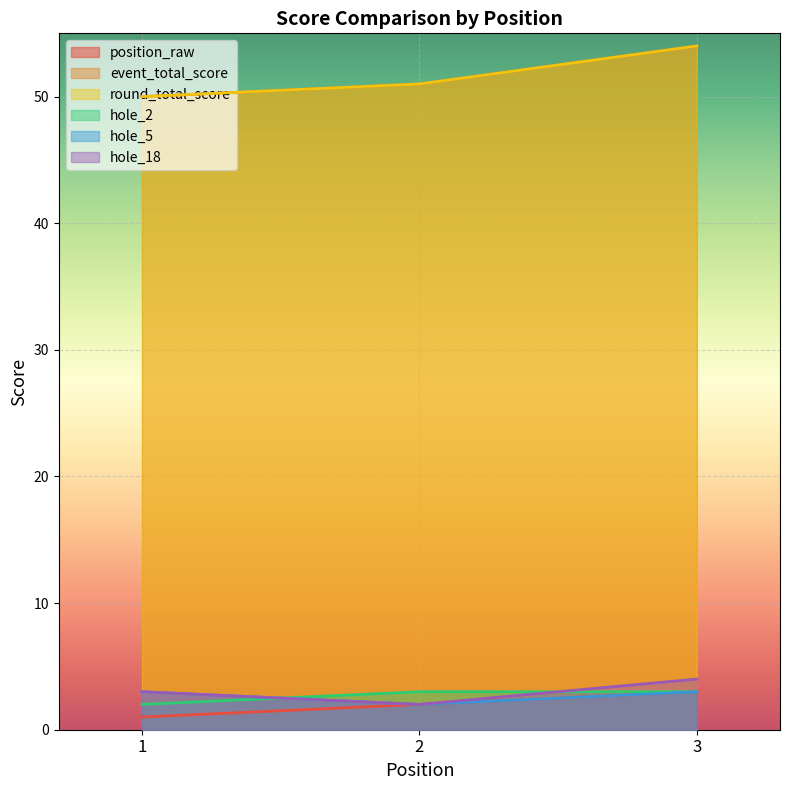

What is the sum of the hole_5 values at 3 and 1?

6